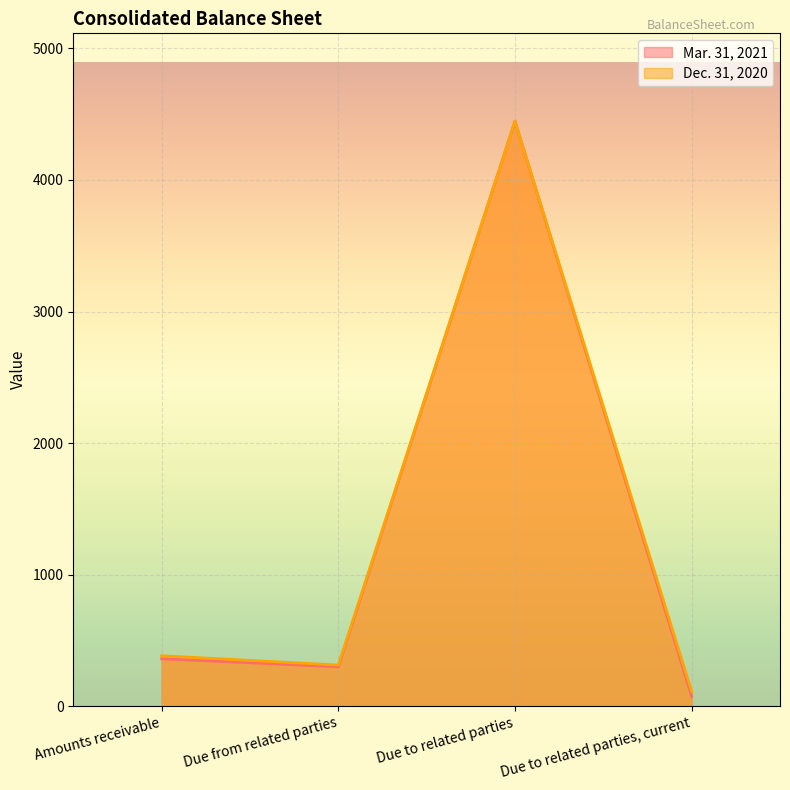

Between Due from related parties and Due to related parties, current, which series saw the biggest shift?

Mar. 31, 2021